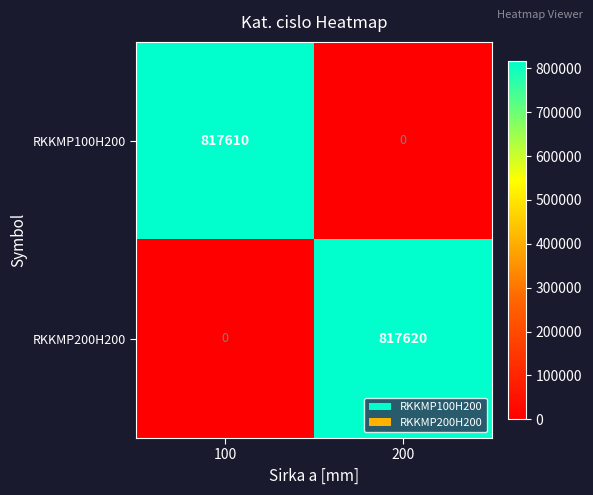

What is the difference between the RKKMP200H200 values at 200 and 100?

817620